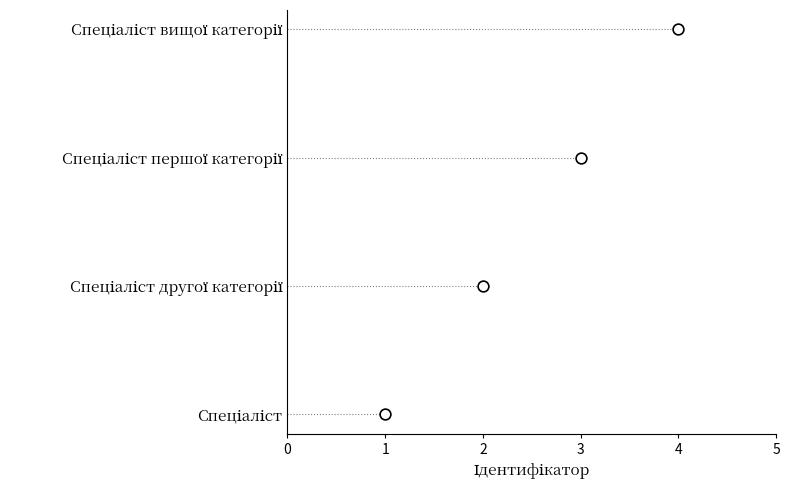

Approximately how many times larger is the value at 3 compared to 4?

0.7